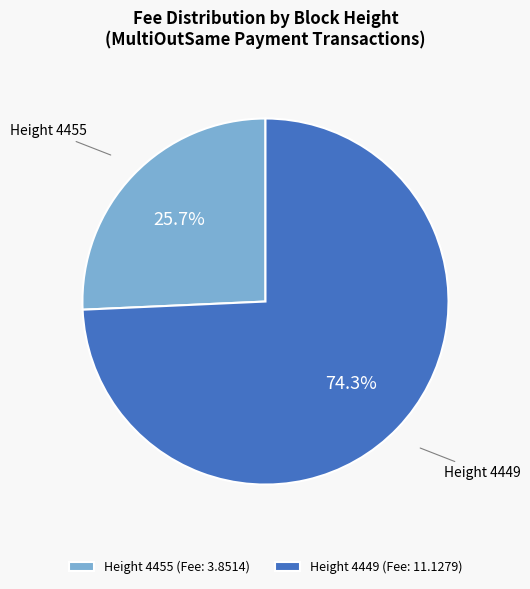

How many slices are in this pie chart?

2